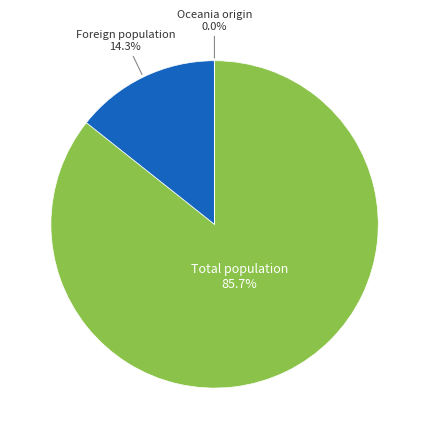

Is there any slice that represents more than half of the pie?

Yes